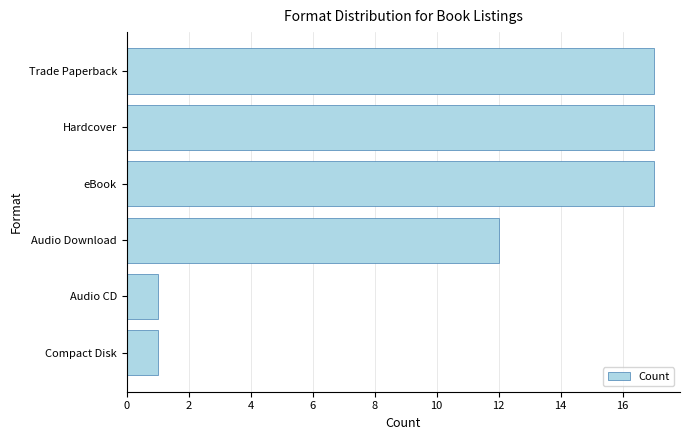

Reading top to bottom, what are all the values shown in this chart?

17	17	17	12	1	1